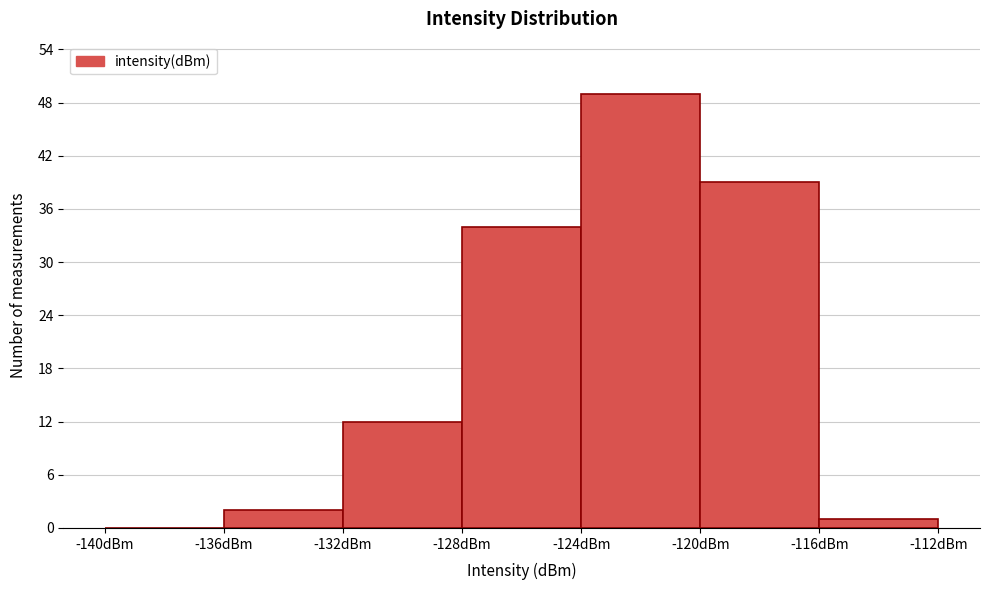

What is the height of the bar covering -136 to -132 on the x-axis? The values are not printed on the chart, so give them approximately, as read against the axis.

2